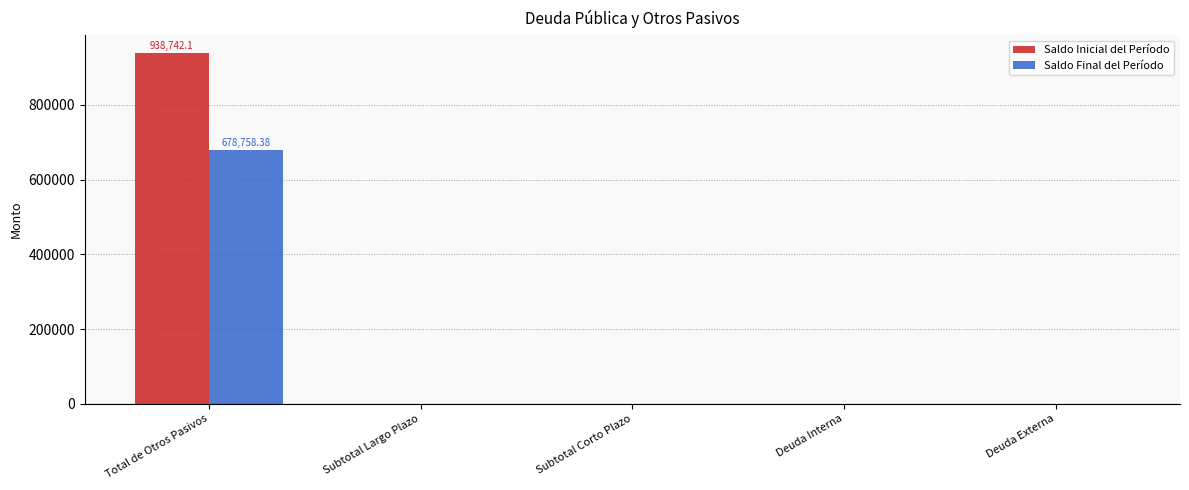

Which series has the largest total across all categories?

Saldo Inicial del Período